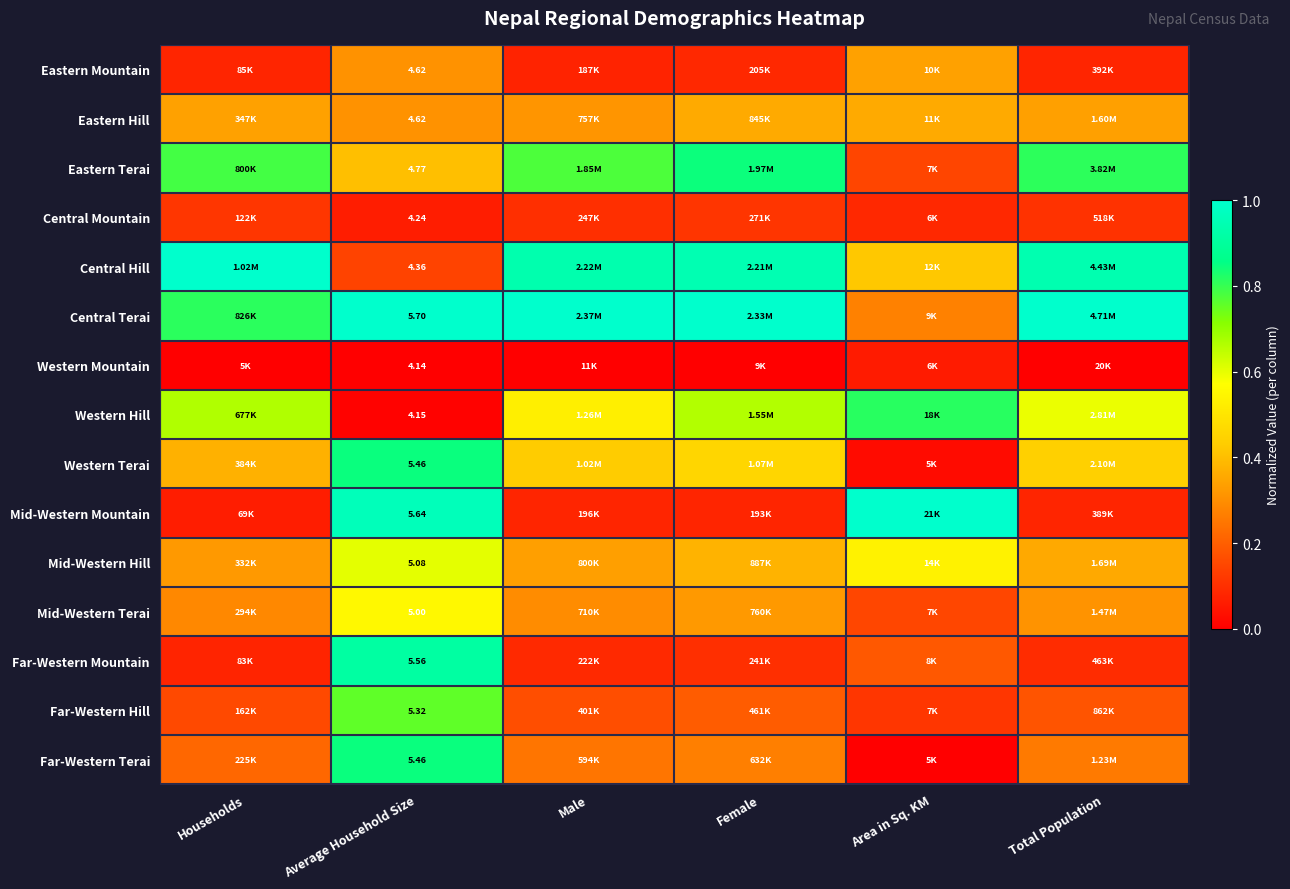

The value of Western Terai at Female is 0.3. True or false?

False